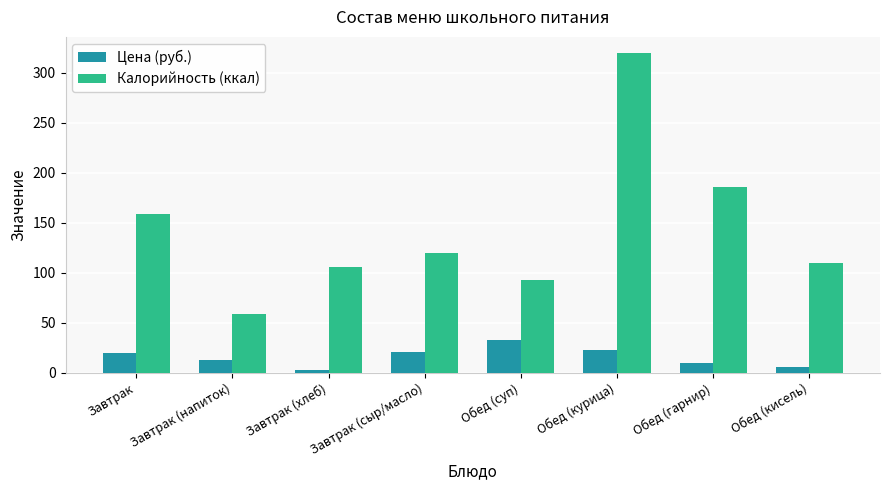

At which category does the chart reach its peak across all series?

Обед (курица)